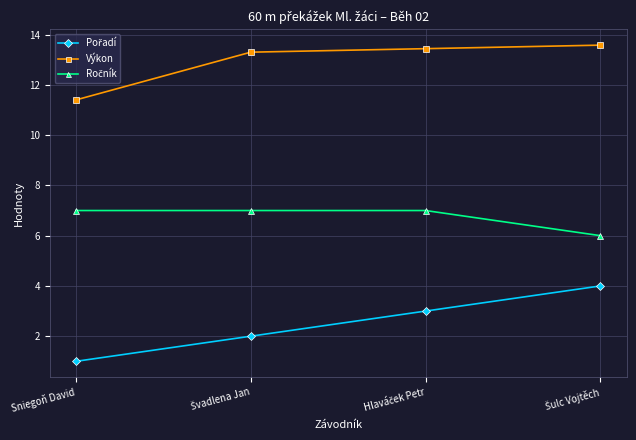

Which category has the lowest value in the Výkon series?

Sniegoň David